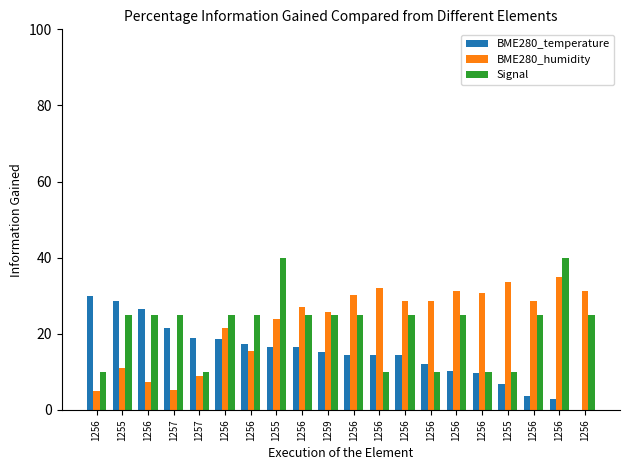

Is the value of BME280_temperature at 1256 greater than the value of BME280_humidity at 1256?

Yes